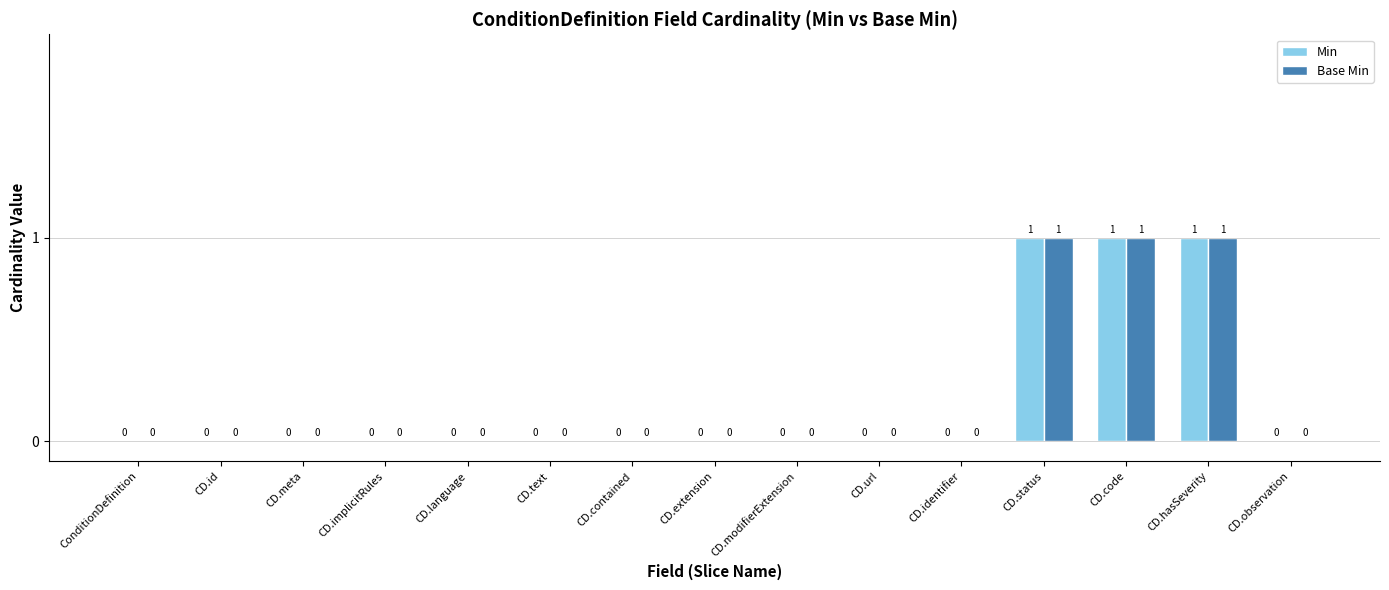

True or false: Min has a value of 0 at CD.identifier.

True